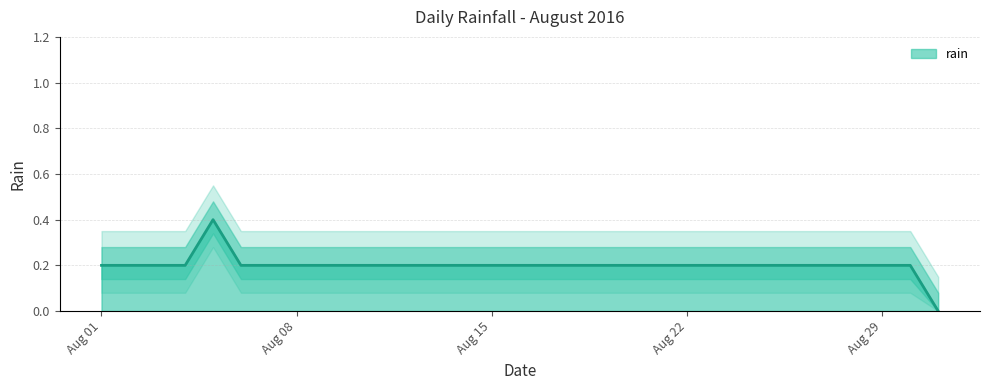

Reading left to right, list all the values displayed in this chart.

0.2	0.2	0.2	0.2	0.4	0.2	0.2	0.2	0.2	0.2	0.2	0.2	0.2	0.2	0.2	0.2	0.2	0.2	0.2	0.2	0.2	0.2	0.2	0.2	0.2	0.2	0.2	0.2	0.2	0.2	0.0